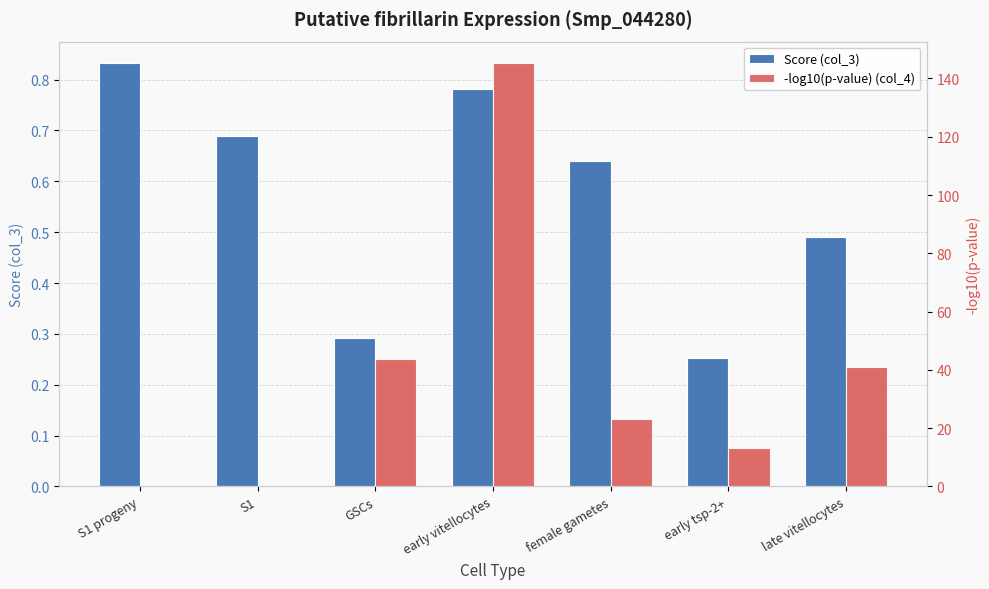

True or false: -log10(p-value) (col_4) has a value of 62.6 at GSCs.

False